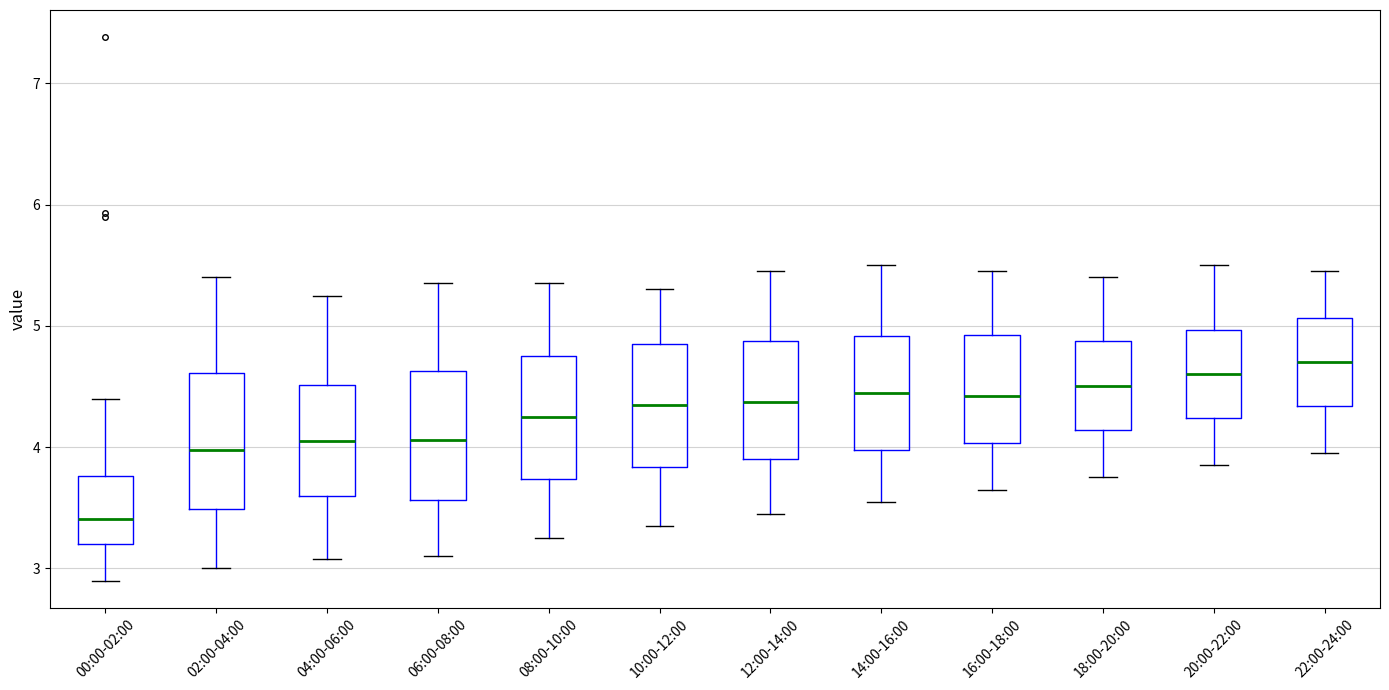

Where does the upper whisker of the box for 10:00-12:00 end on the y-axis? The values are not printed on the chart, so give them approximately, as read against the axis.

5.3